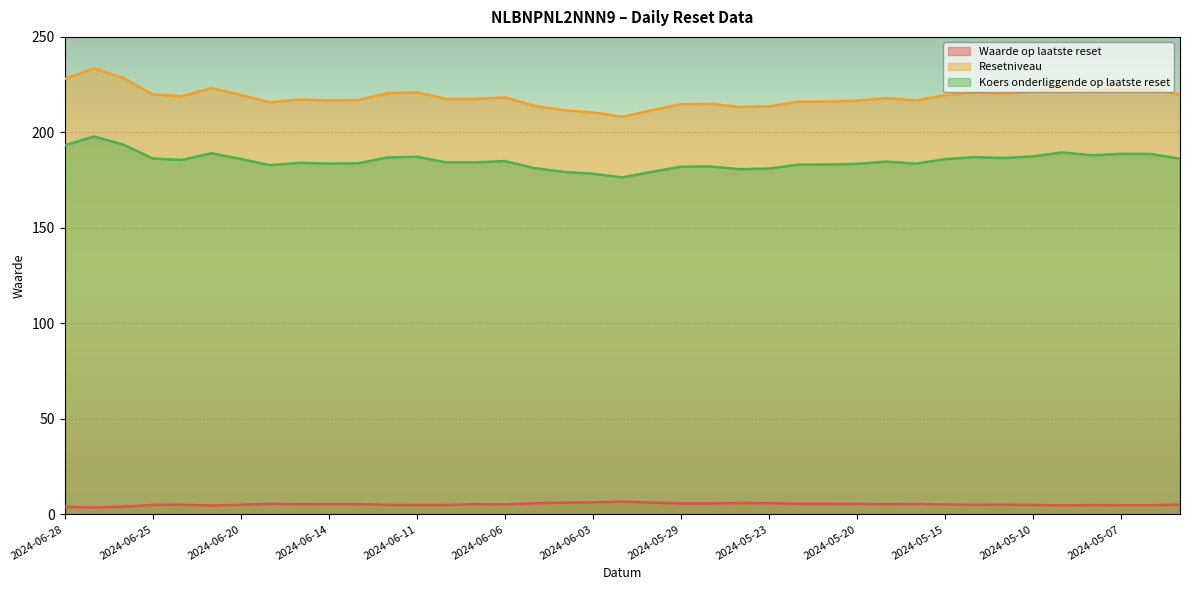

What is the minimum value for Koers onderliggende op laatste reset?

176.4